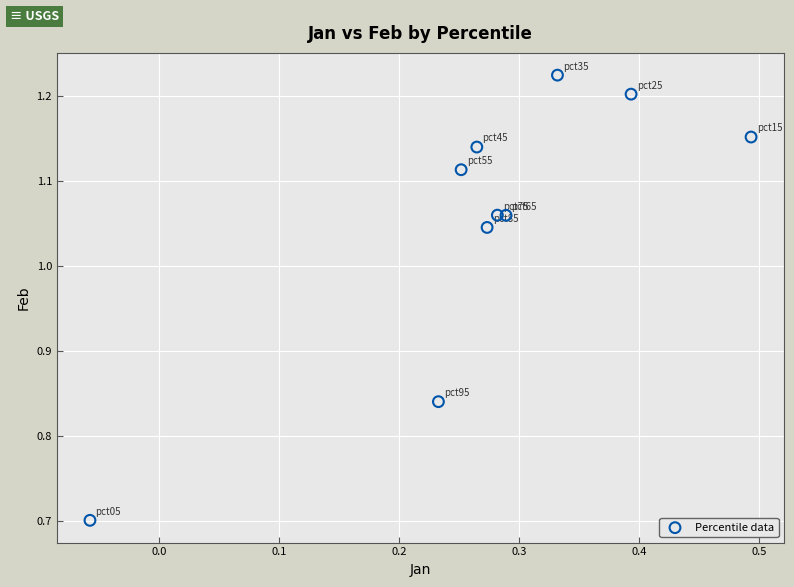

What is the range of X values (max minus min)?

0.6